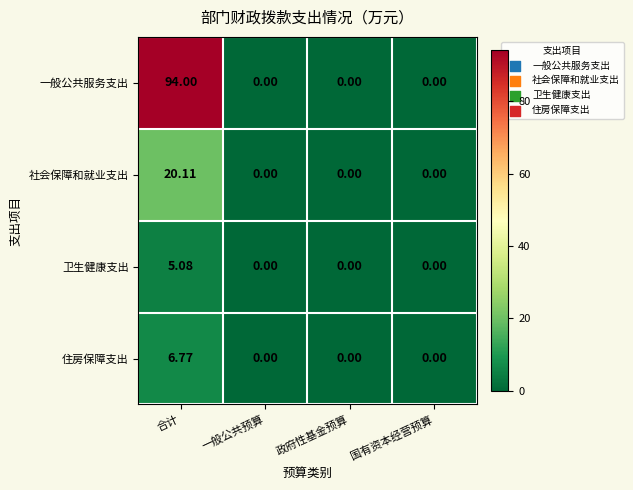

How many series are shown in this chart?

4